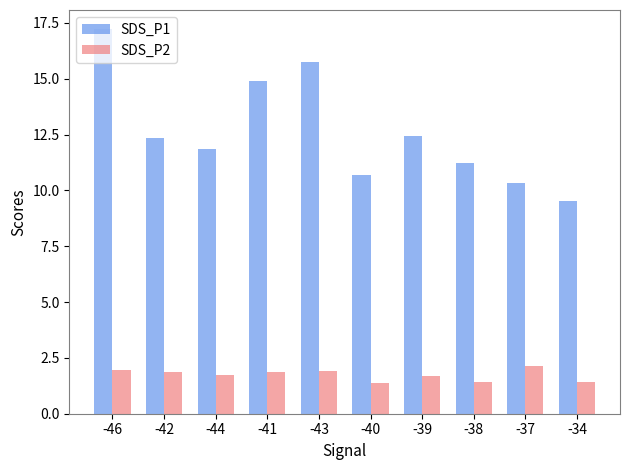

What is the minimum value shown in the chart?

1.4